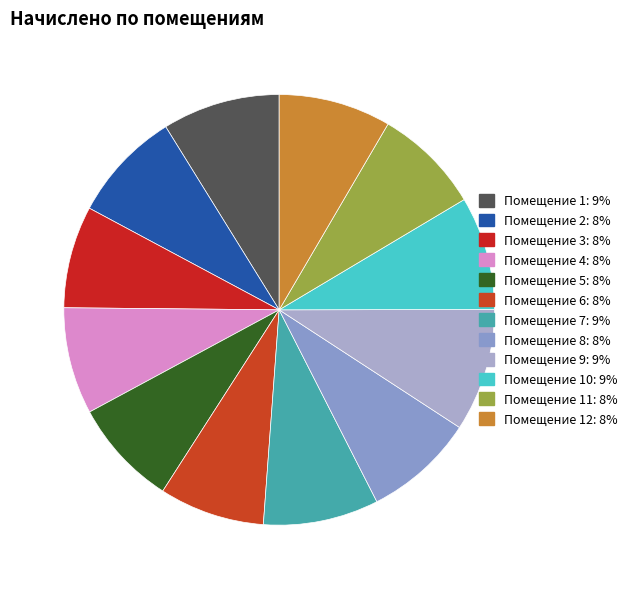

How many segments does this pie chart have?

12